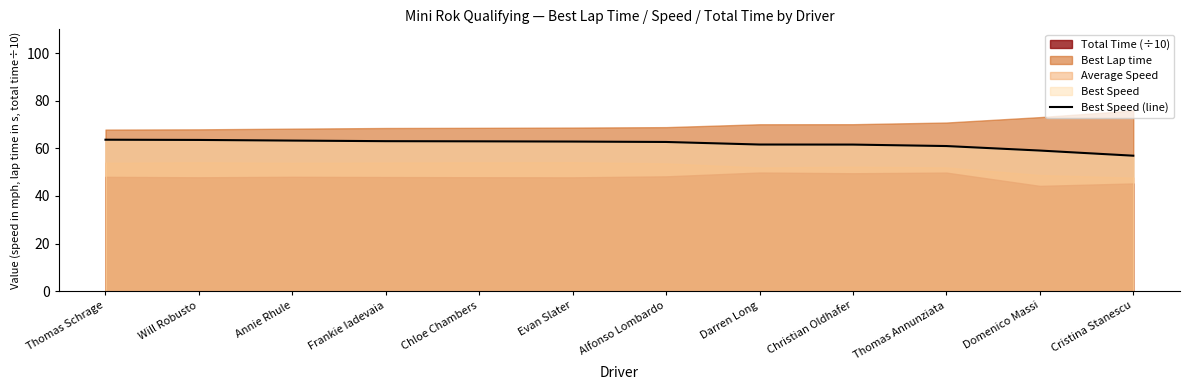

Which has a higher value, Alfonso Lombardo or Frankie Iadevaia?

Frankie Iadevaia